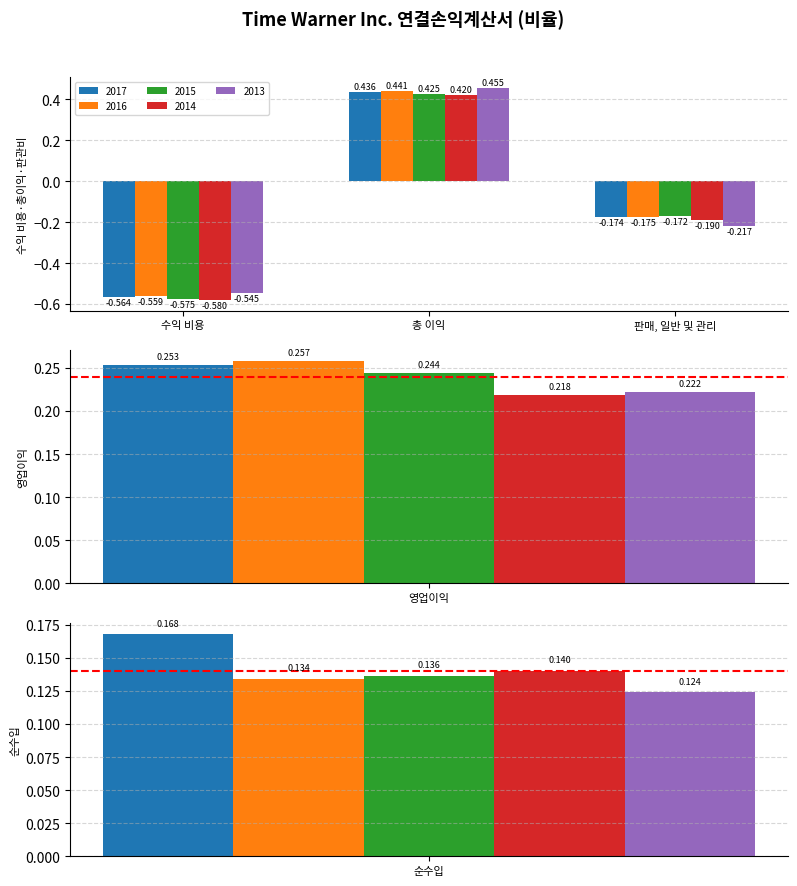

The value of 2017 at 순수입 is 0.1. True or false?

False